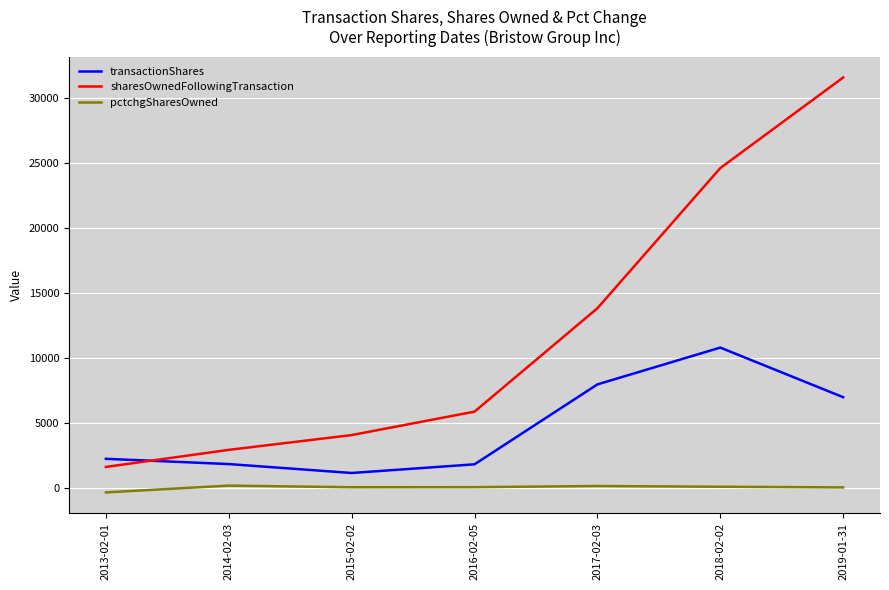

True or false: sharesOwnedFollowingTransaction and pctchgSharesOwned cross at least once.

False